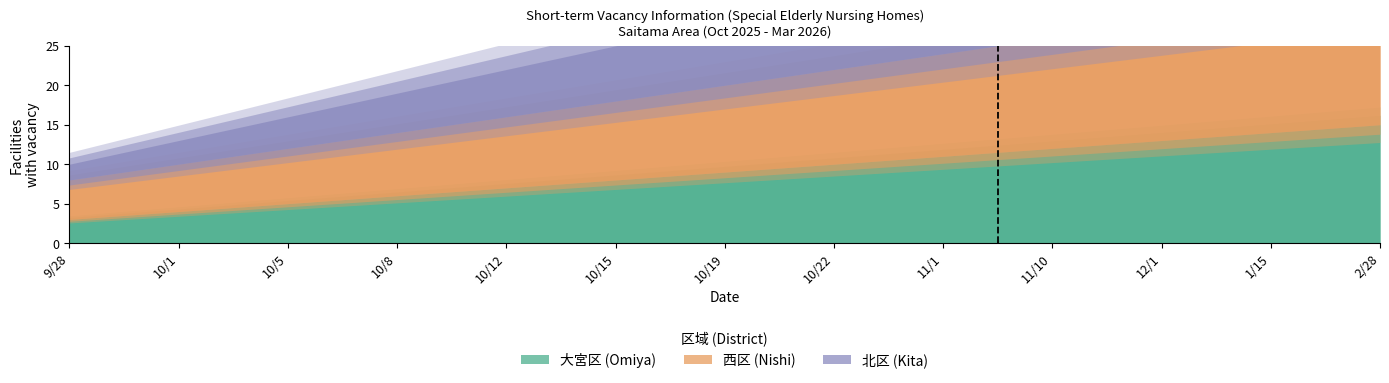

How many data points in 北区 are less than 8?

6